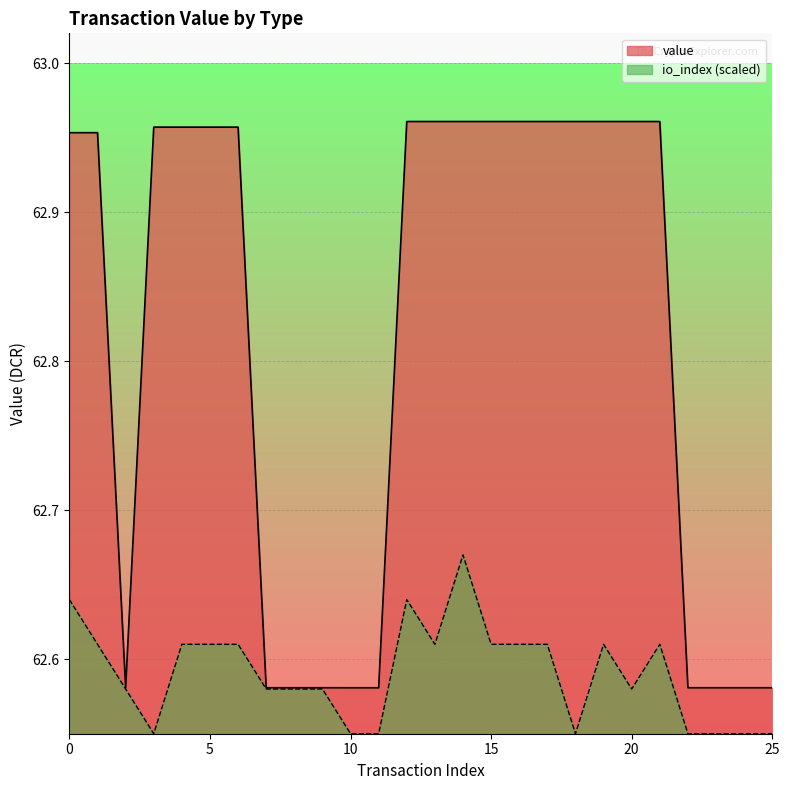

Rank the series by their average value, from lowest to highest.

io_index (scaled), value